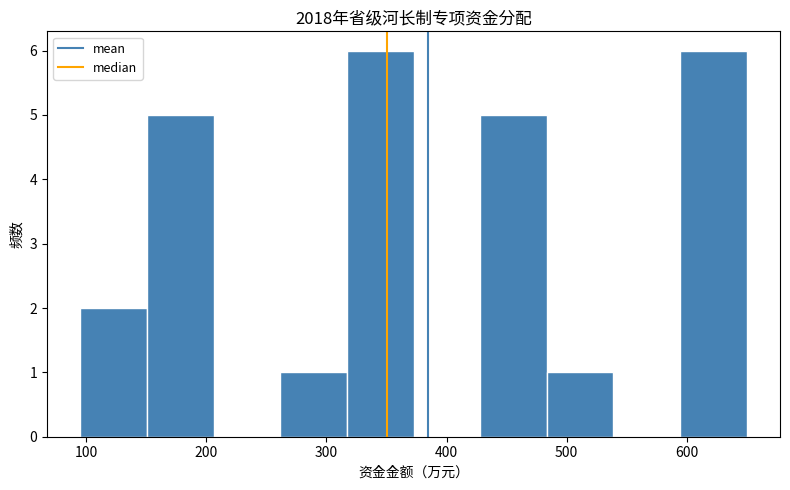

Reading left to right, transcribe this chart: for each bar, give the range it covers on the x-axis and its height. Neither the bar edges nor the heights are printed on the chart, so give them approximately, as read against the axes.

100 to 150: 2
150 to 210: 5
210 to 260: 0
260 to 320: 1
320 to 370: 6
370 to 430: 0
430 to 480: 5
480 to 540: 1
540 to 590: 0
590 to 650: 6